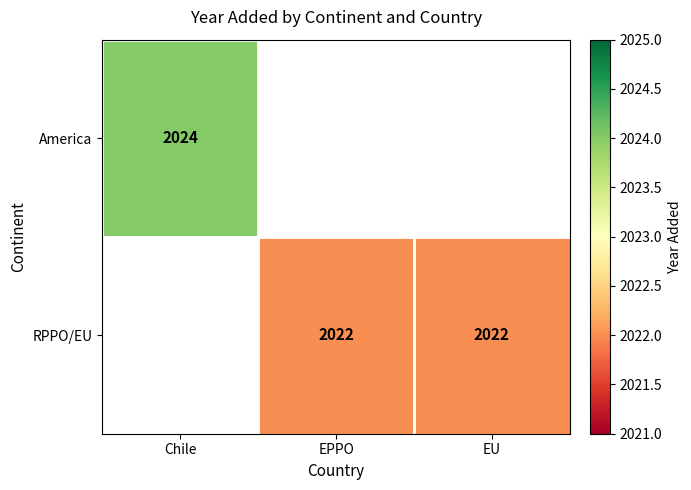

The RPPO/EU series shows 3153 at EPPO. True or false?

False